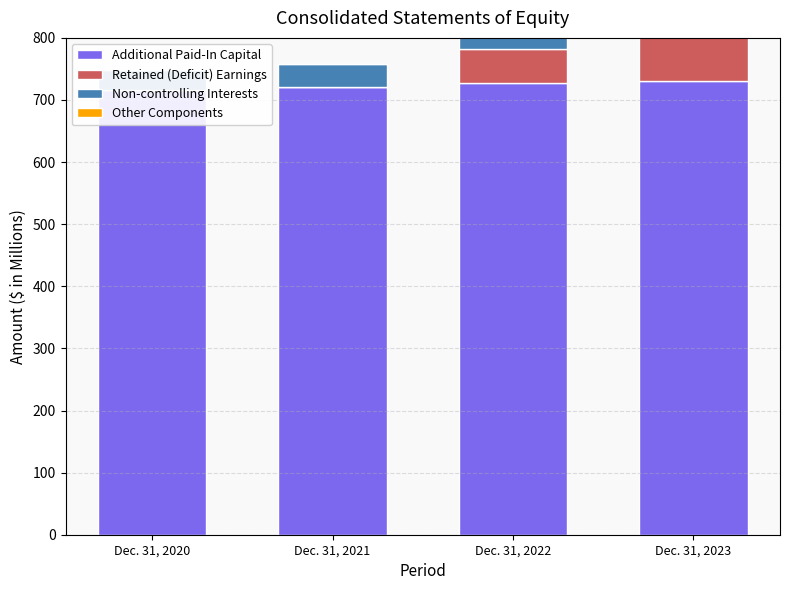

Which has a higher value, Dec. 31, 2021 or Dec. 31, 2022?

Dec. 31, 2022